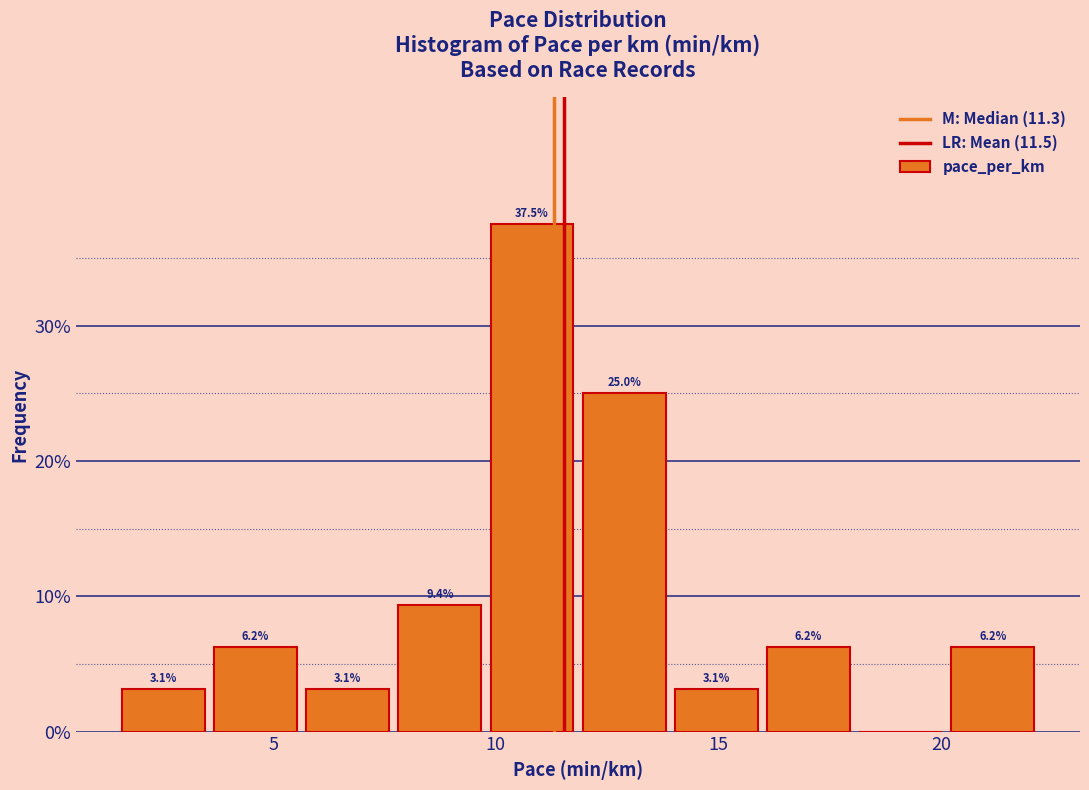

Over which range of the x-axis is the bar tallest?

10.0 to 12.0